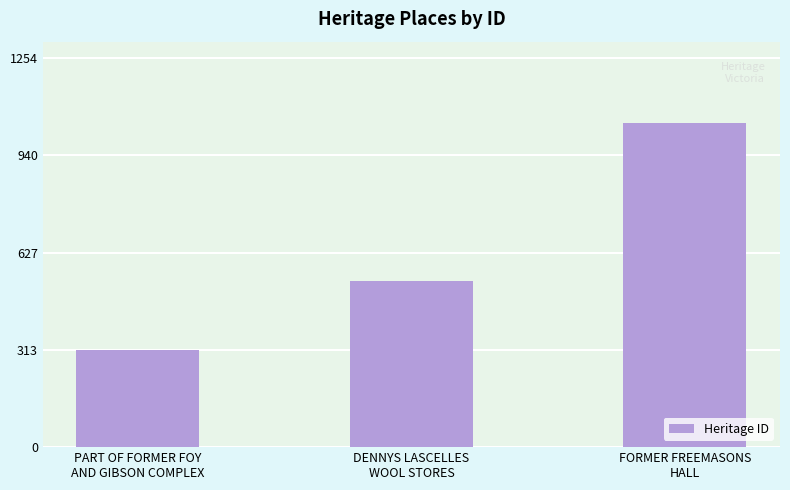

What is the greatest value displayed?

1045